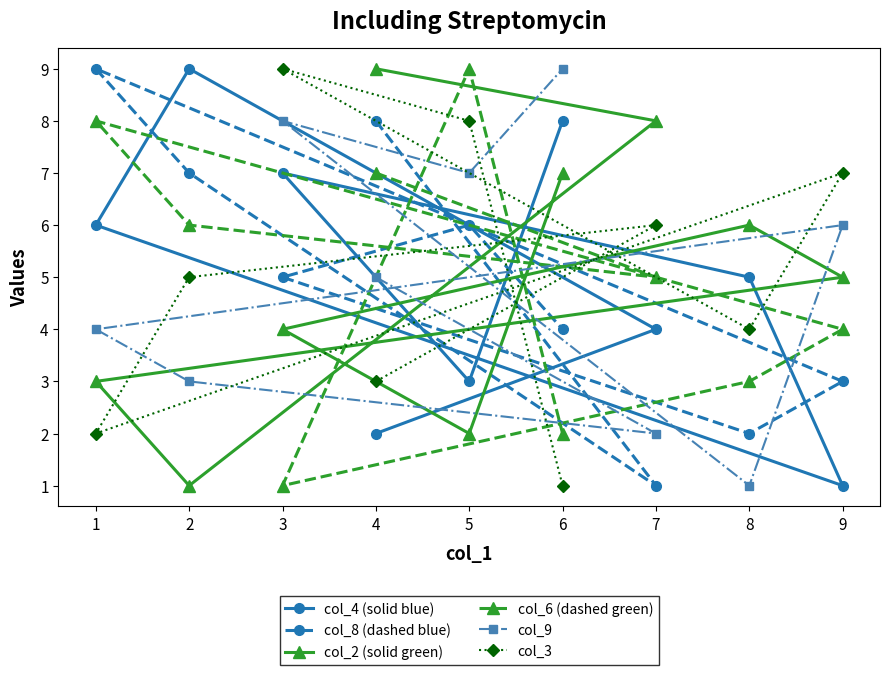

At which category is the sum across all series the highest?

5